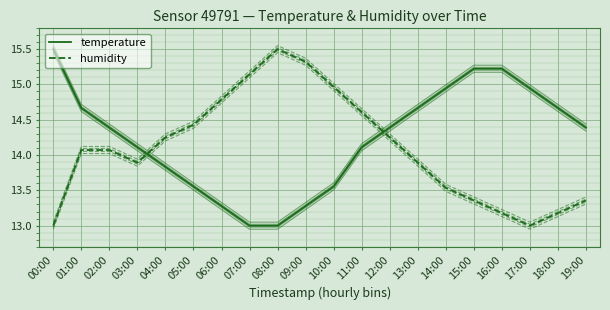

Which series has the largest range (max minus min)?

temperature